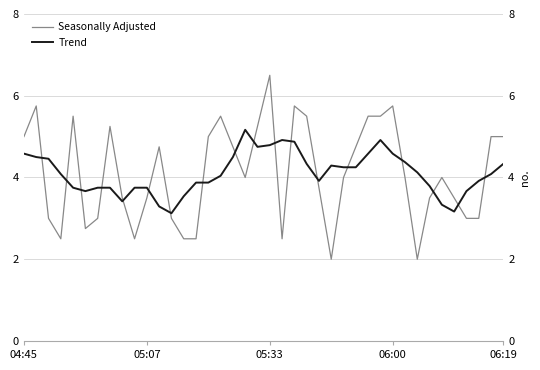

What is the label of the 36th point from the left?

35